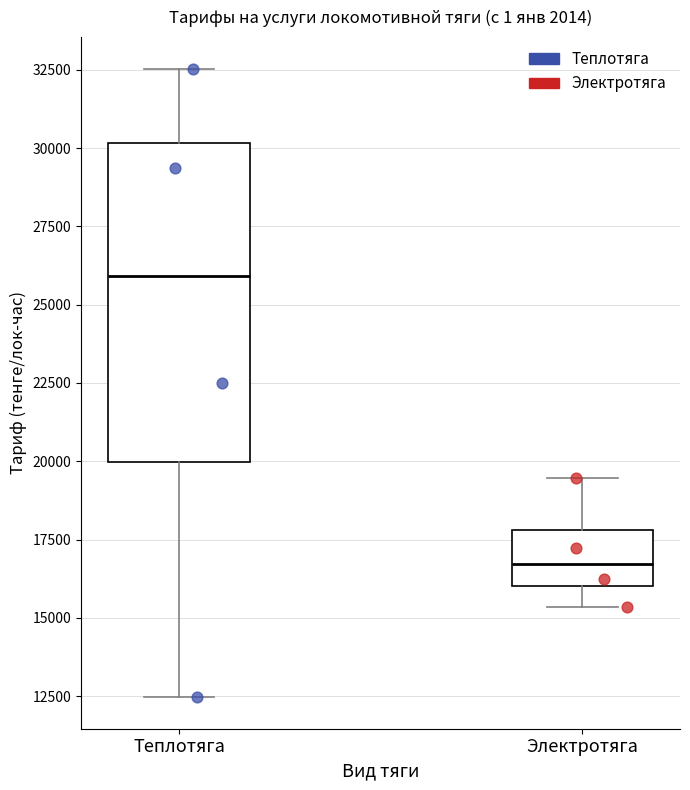

Reading left to right, transcribe this box plot: for each box, give where its median line is, the range the box spans, and where its two whiskers end, as read against the y-axis. The values are not printed on the chart, so give them approximately, as read against the axis.

Теплотяга: median 26000, box 20000 to 30000, whiskers 12500 to 32500
Электротяга: median 16500, box 16000 to 18000, whiskers 15500 to 19500